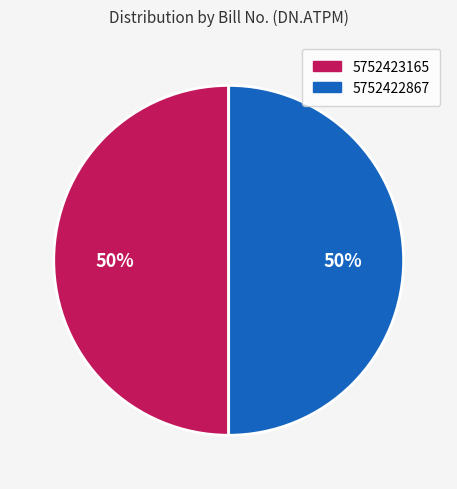

How many slices are in this pie chart?

2